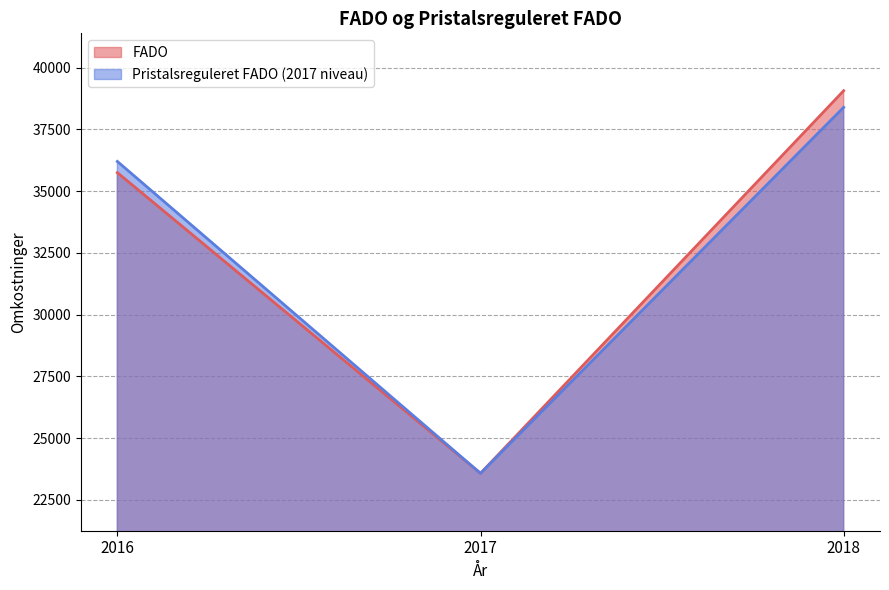

At which category is the sum across all series the highest?

2018